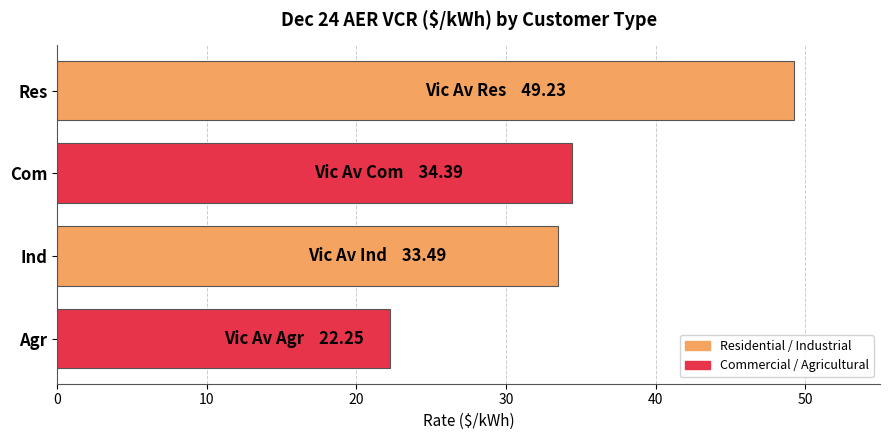

How many data points does each series have?

4